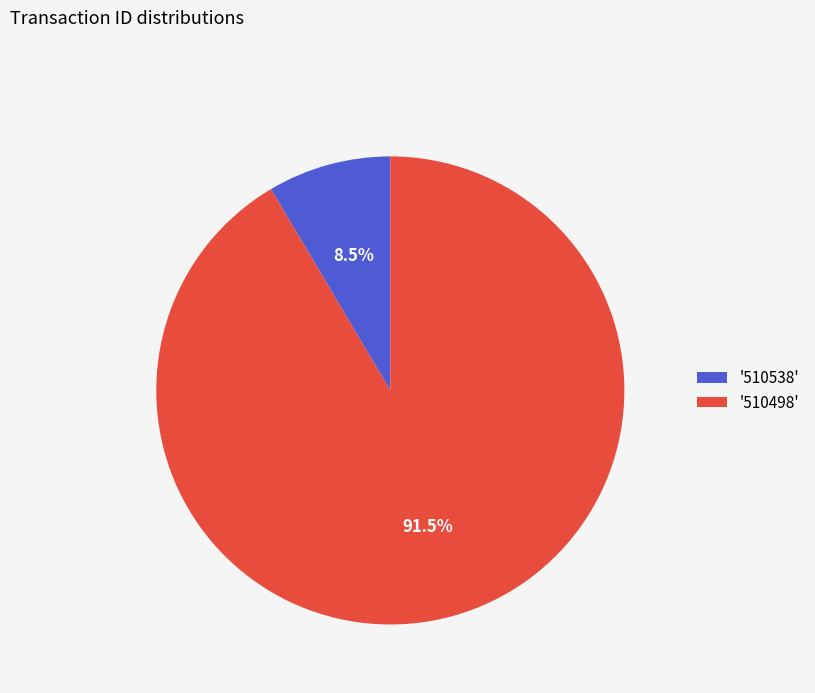

To the nearest percent, what is the difference between the largest and smallest slice percentages?

83%